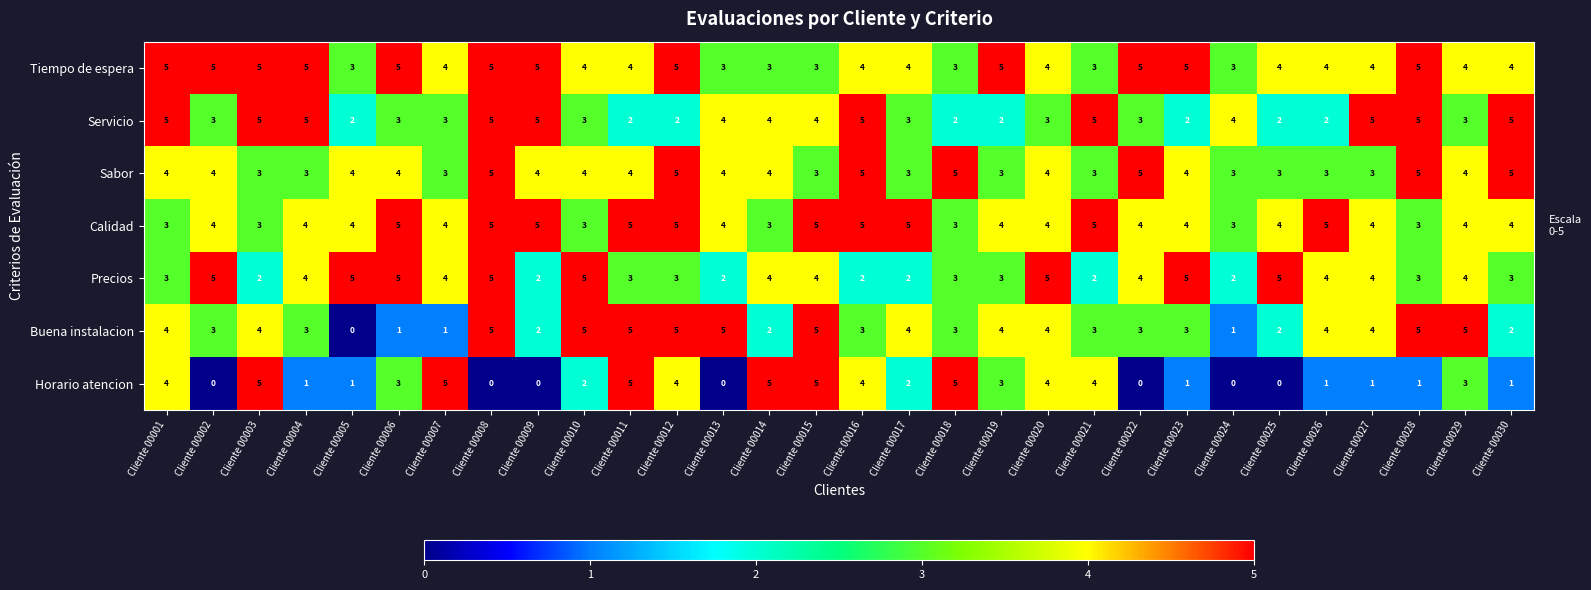

What is the difference between the highest and lowest values at Cliente 00030?

4